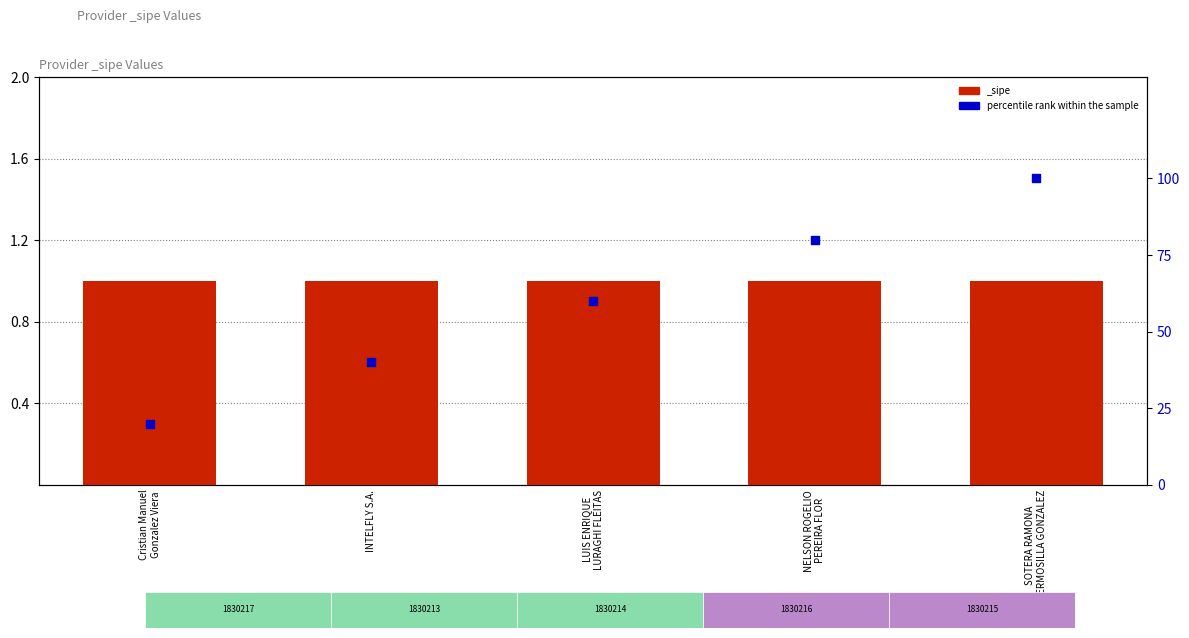

What is the ratio of the value at Cristian Manuel
Gonzalez Viera to the value at INTELFLY S.A.?

0.5